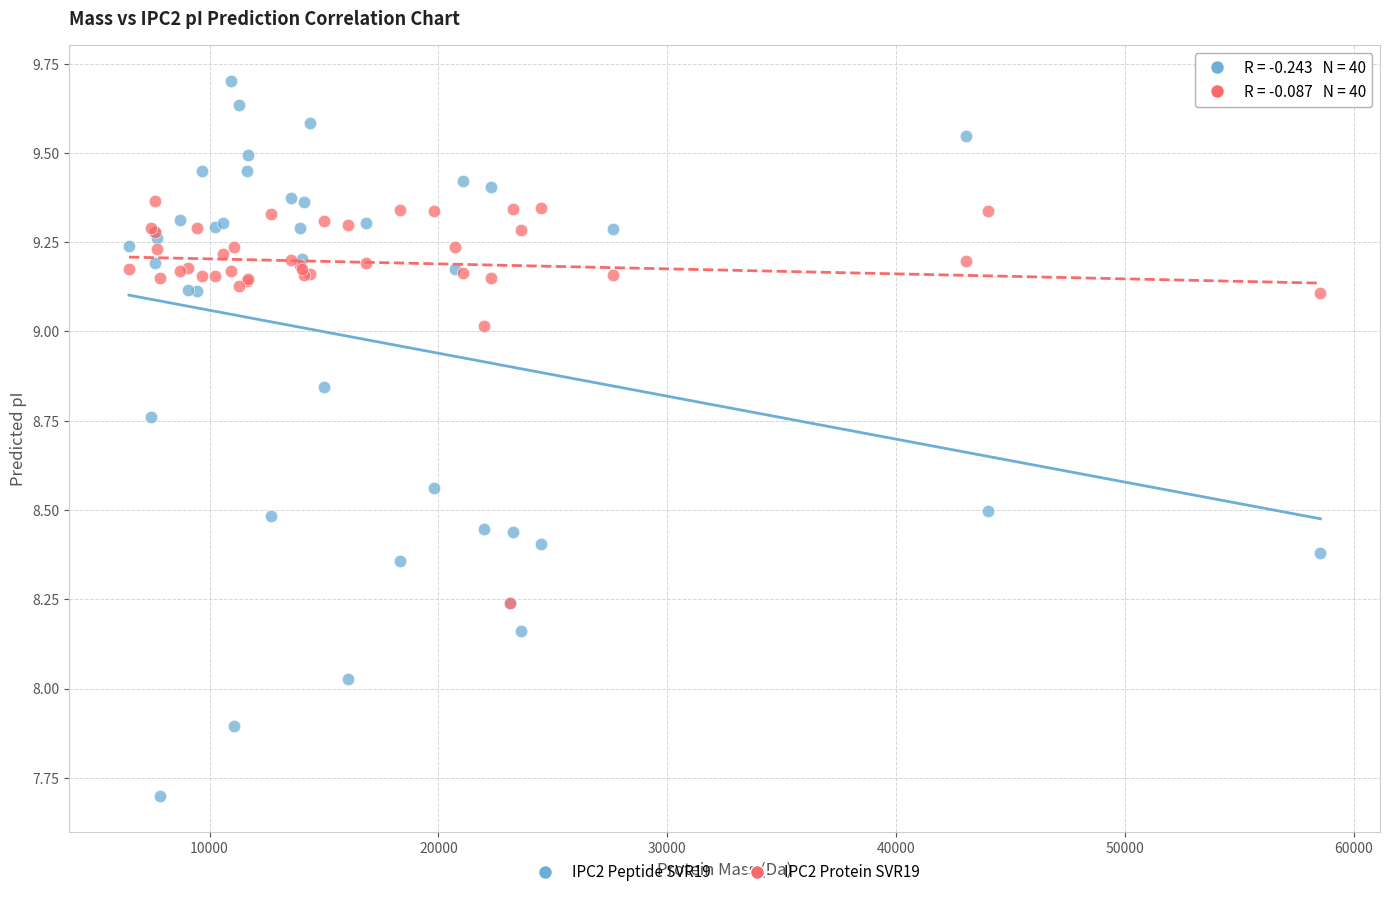

Which series has the largest Y range (max minus min)?

IPC2 Peptide SVR19